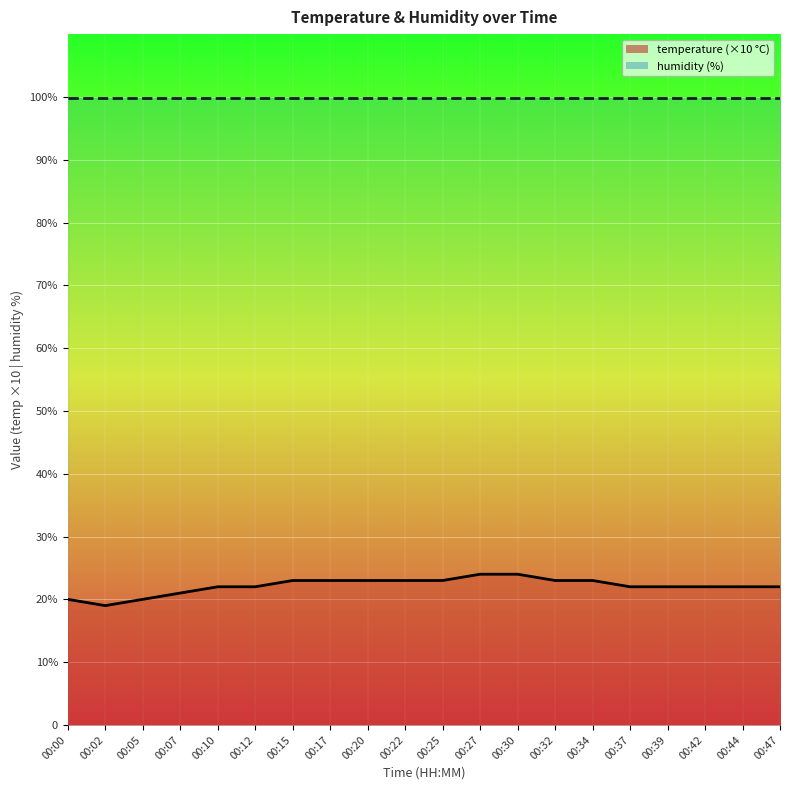

What is the value of the 13th point from the left?

24